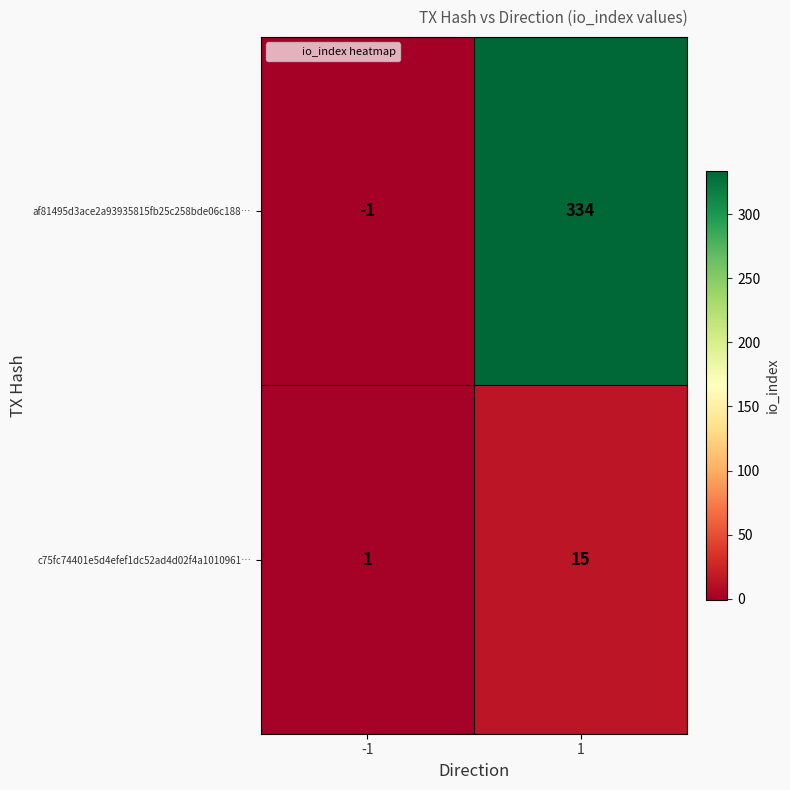

Reading left to right, extract all data points from this chart.

af81495d3ace2a93935815fb25c258bde06c188…: -1	334
c75fc74401e5d4efef1dc52ad4d02f4a1010961…: 1	15